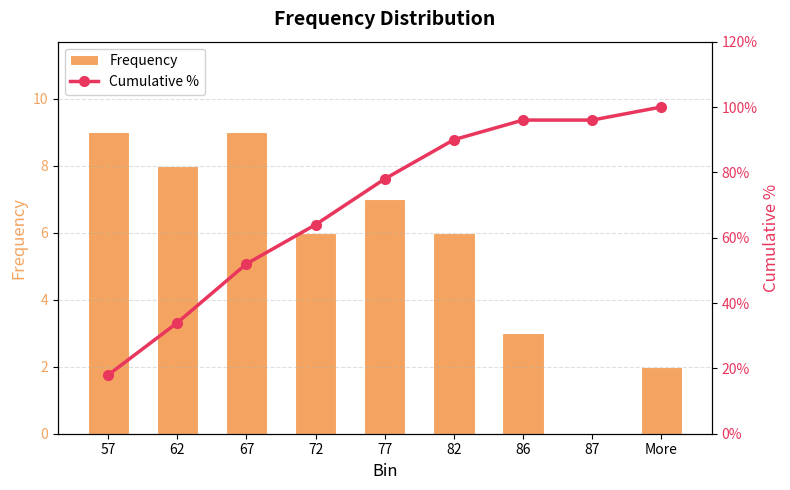

Count the number of data series in this chart.

2